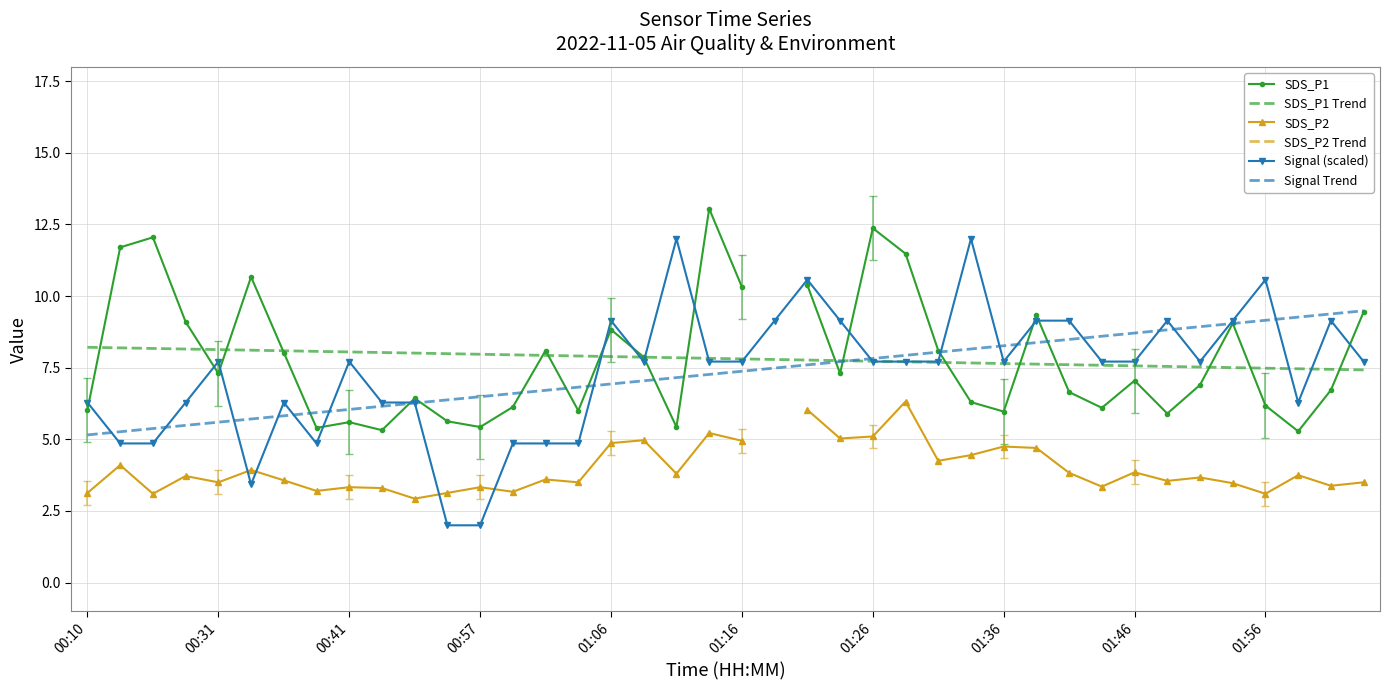

What is the spread (max minus min) of values at 29?

4.6